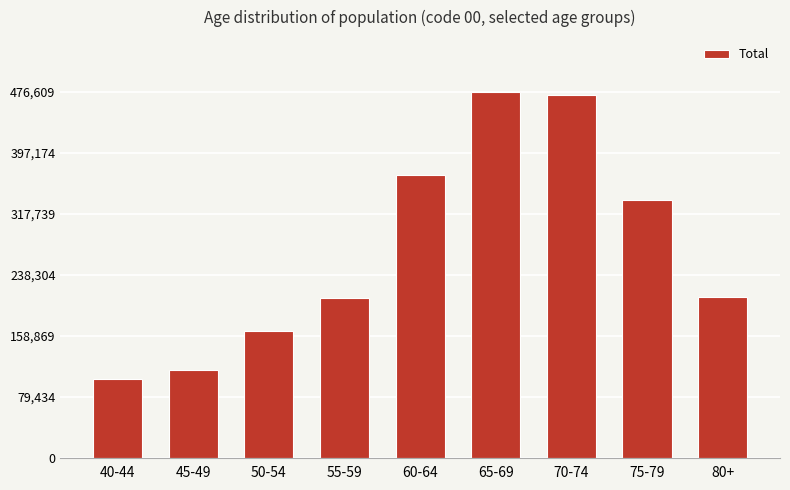

Read the value at 45-49.

114056